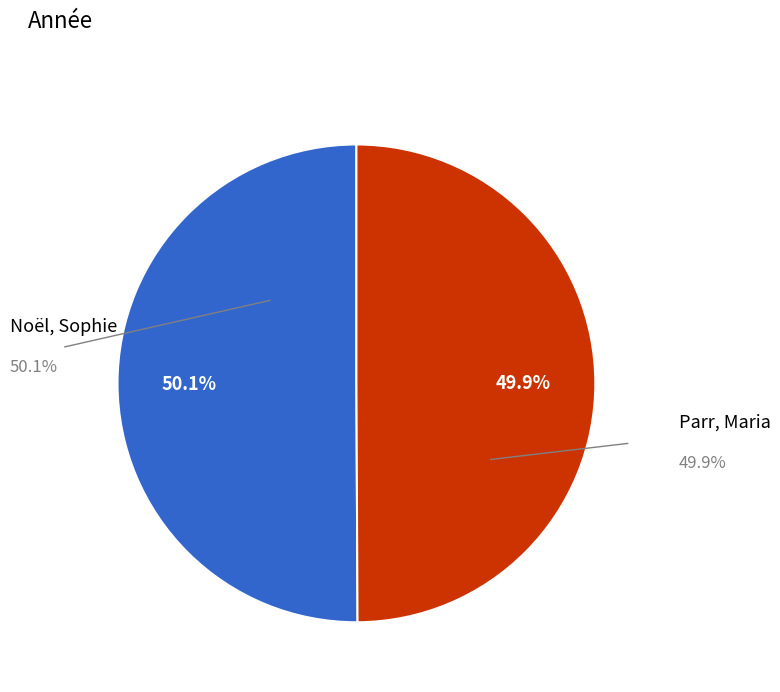

What percentage do Parr, Maria and Noël, Sophie together represent?

100.0%